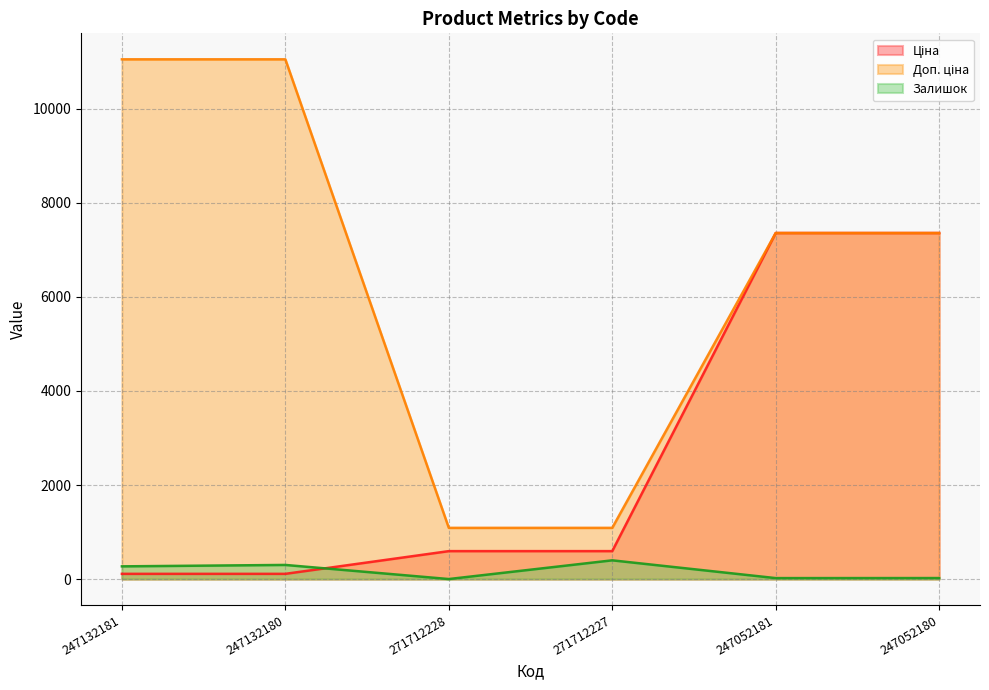

What is the difference between the maximum and minimum values in the Доп. ціна series?

9966.2